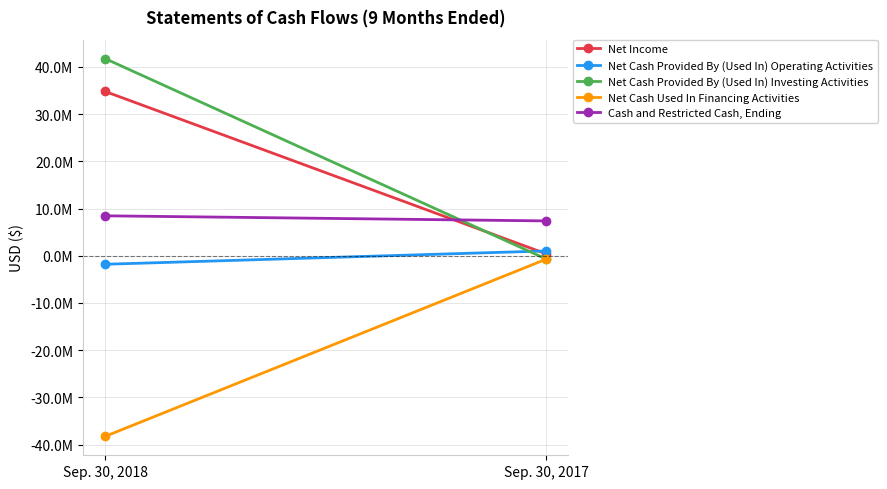

Reading left to right, transcribe all the data shown in this chart.

Net Income: 34813421	433037
Net Cash Provided By (Used In) Operating Activities: -1795596	1026509
Net Cash Provided By (Used In) Investing Activities: 41773723	-661886
Net Cash Used In Financing Activities: -38256461	-731056
Cash and Restricted Cash, Ending: 8470671	7387747